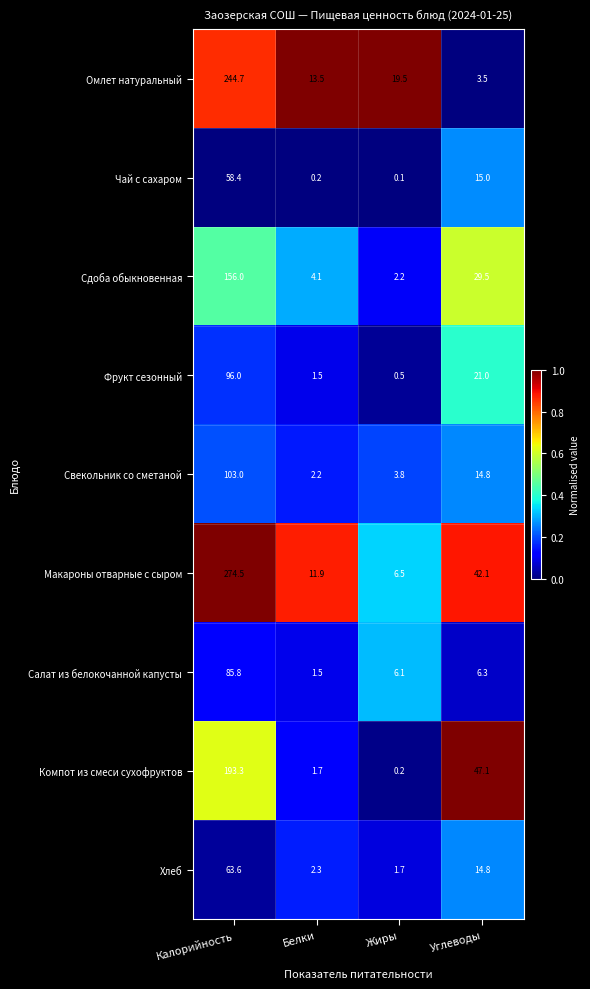

True or false: Хлеб has a value of 0.7 at Жиры.

False